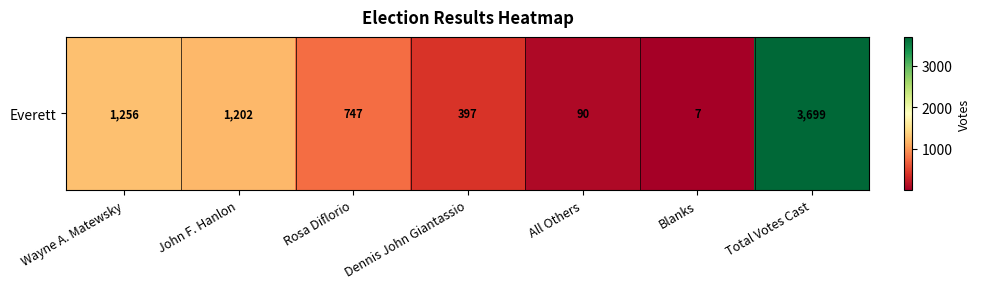

Reading right to left, list all the values displayed in this chart.

3699	7	90	397	747	1202	1256